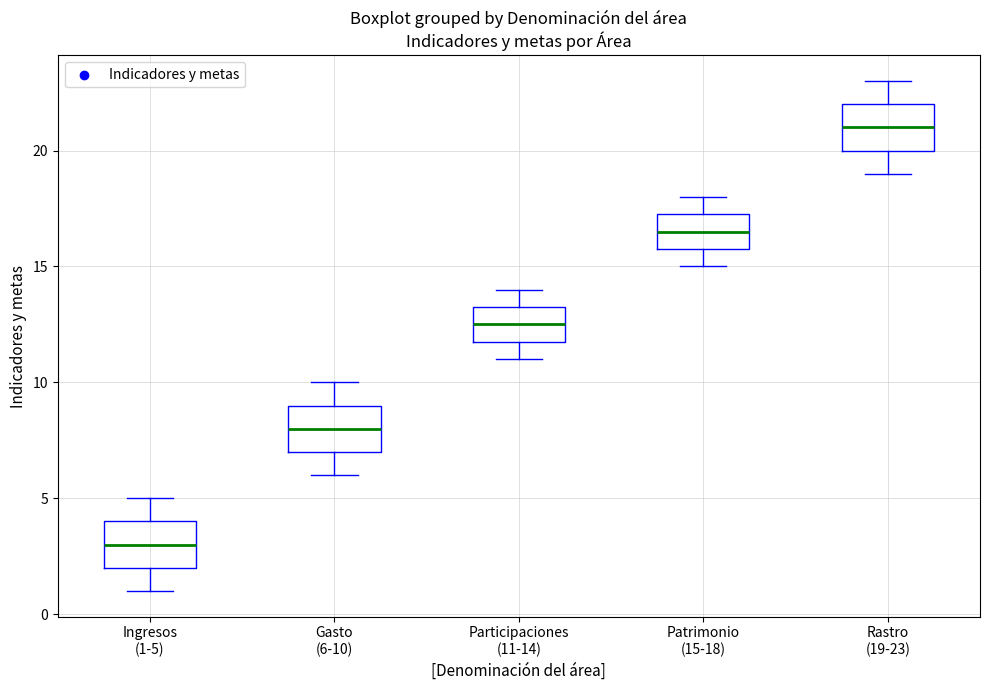

Reading left to right, read every box against the y-axis: the position of its median line, the range the box covers, and the ends of its whiskers. The values are not printed on the chart, so give them approximately, as read against the axis.

Ingresos (1-5): median 3.0, box 2.0 to 4.0, whiskers 1.0 to 5.0
Gasto (6-10): median 8.0, box 7.0 to 9.0, whiskers 6.0 to 10.0
Participaciones (11-14): median 12.5, box 12.0 to 13.5, whiskers 11.0 to 14.0
Patrimonio (15-18): median 16.5, box 16.0 to 17.5, whiskers 15.0 to 18.0
Rastro (19-23): median 21.0, box 20.0 to 22.0, whiskers 19.0 to 23.0